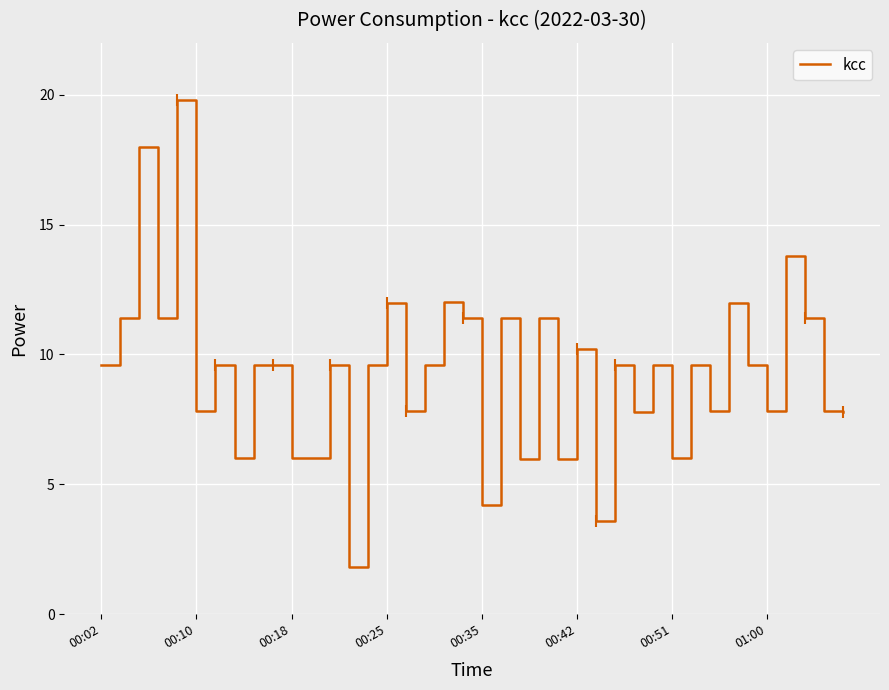

What is the maximum value shown in the chart?

19.8